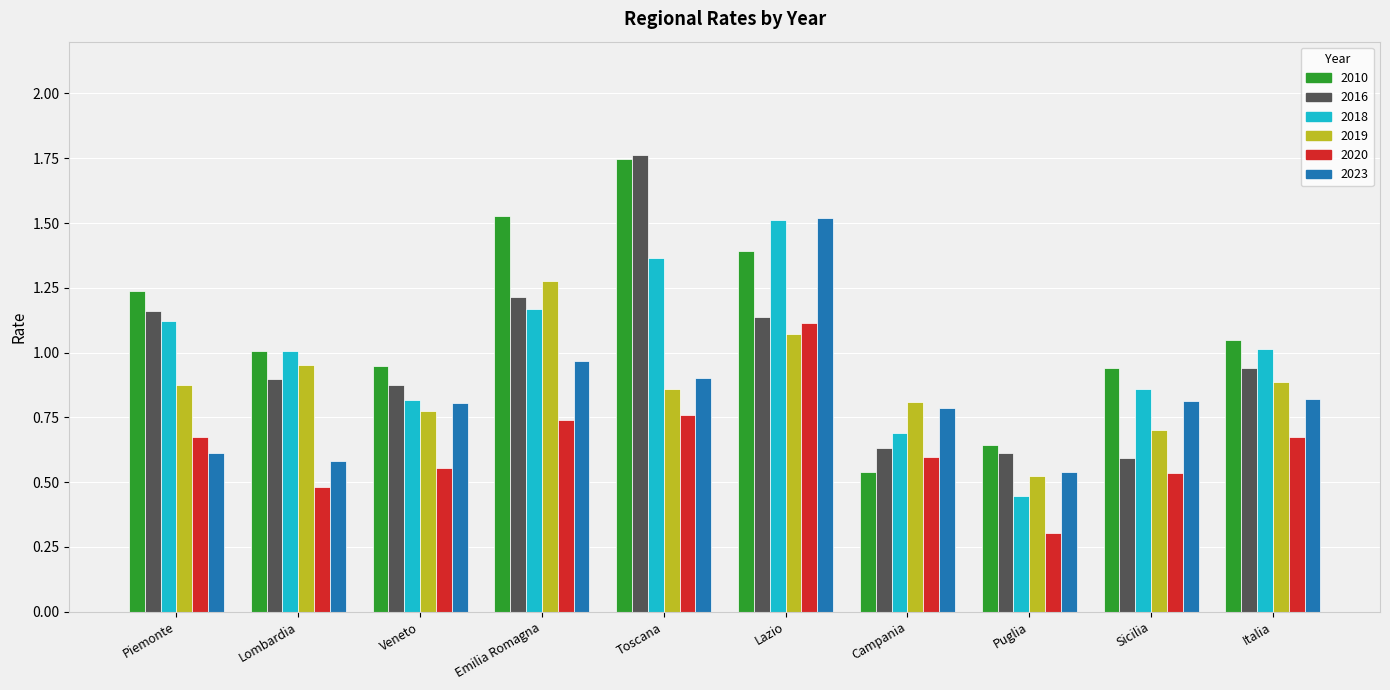

At which category is the sum across all series the highest?

Lazio